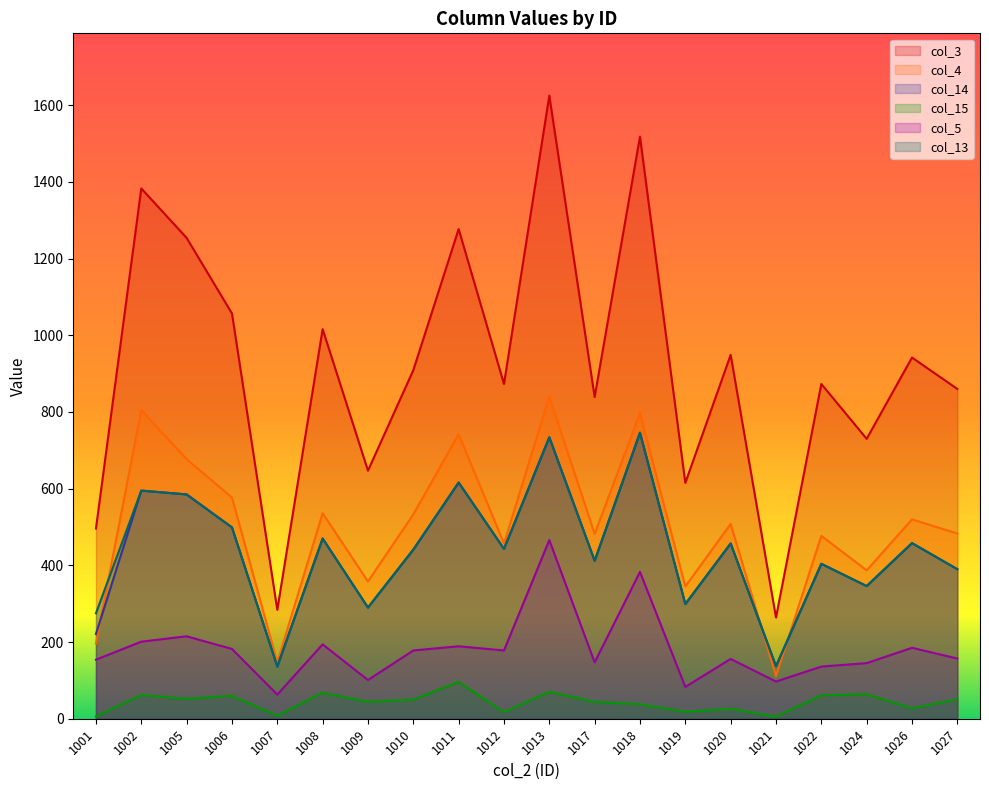

The value of col_5 at 1011 is 189. True or false?

True